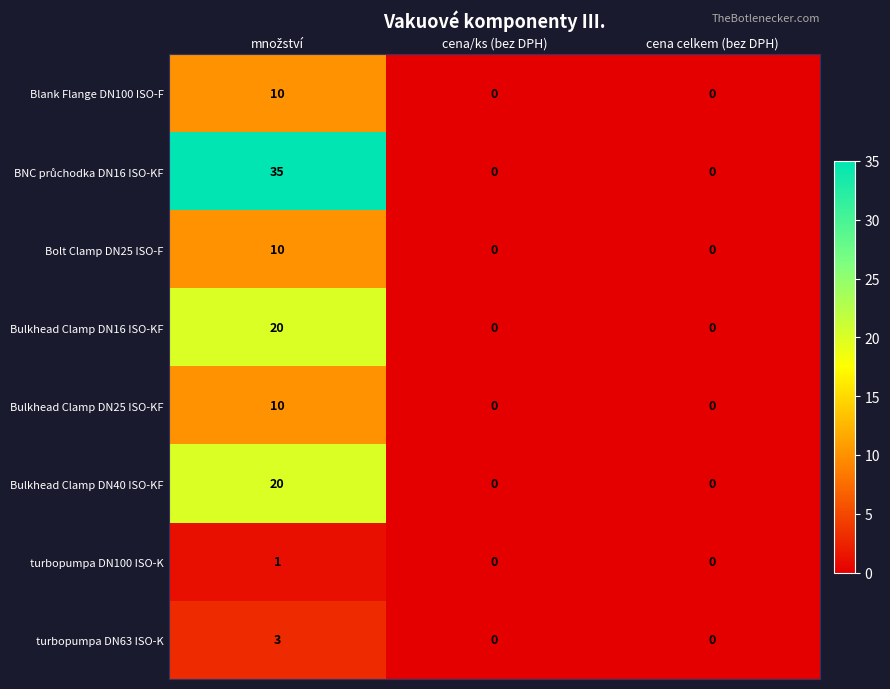

The value of Blank Flange DN100 ISO-F at cena/ks (bez DPH) is -4. True or false?

False